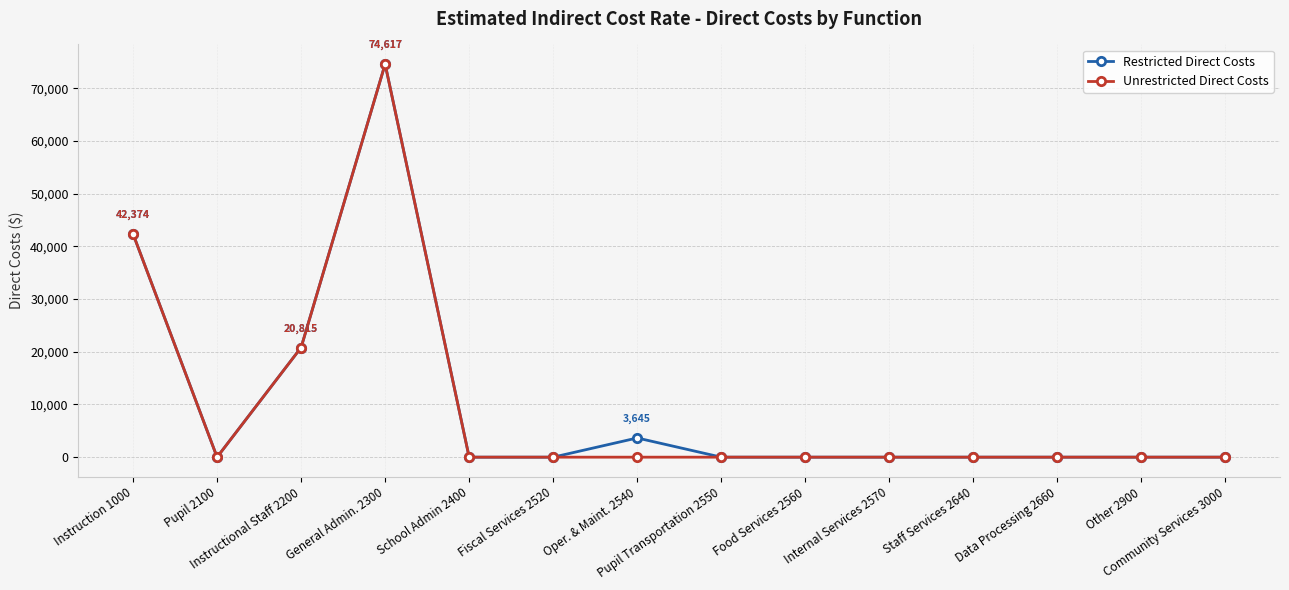

The value of Restricted Direct Costs at General Admin. 2300 is 74617. True or false?

True